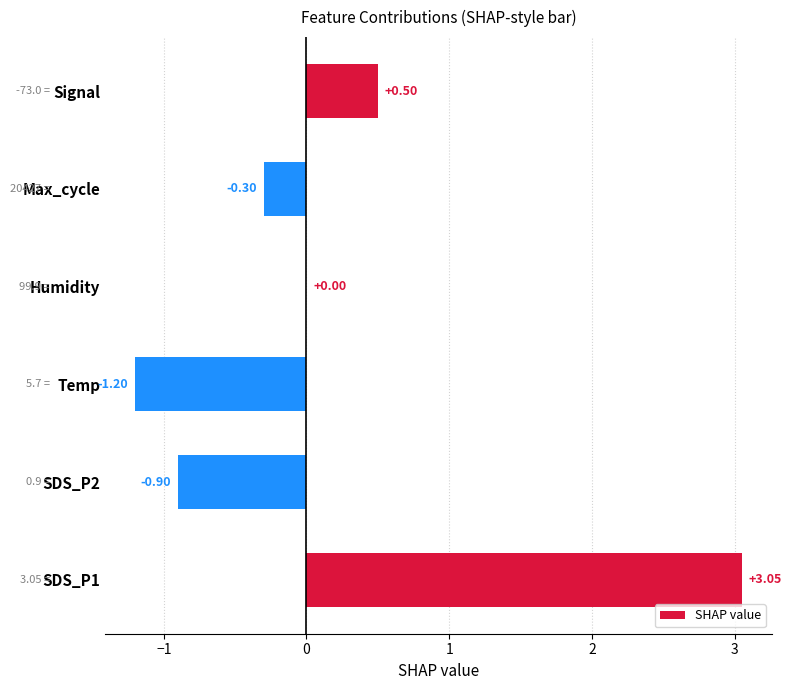

What is the change in value from SDS_P2 to Signal?

+1.4